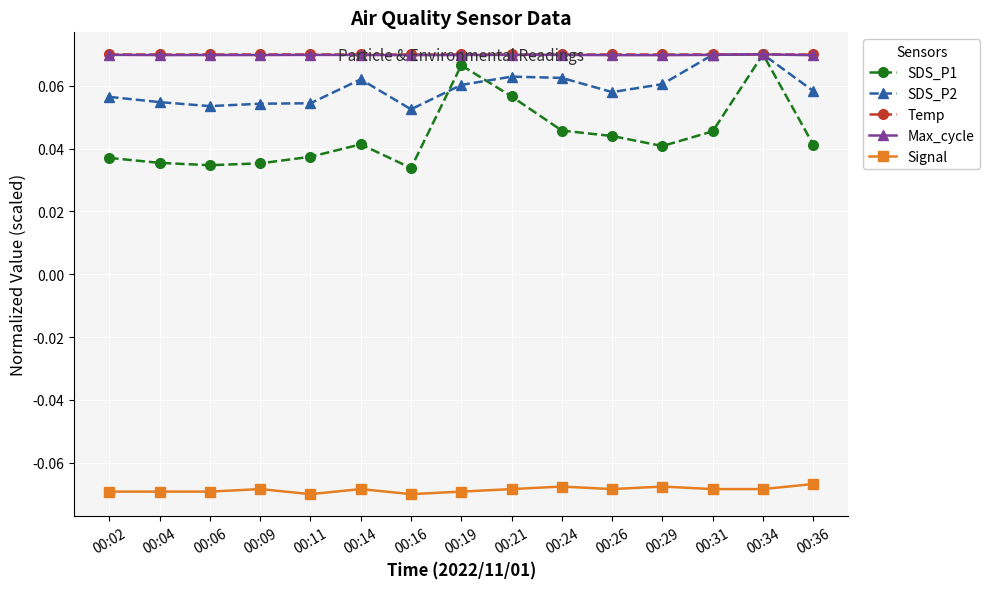

Count the Max_cycle values in the range 0 to 1.

15